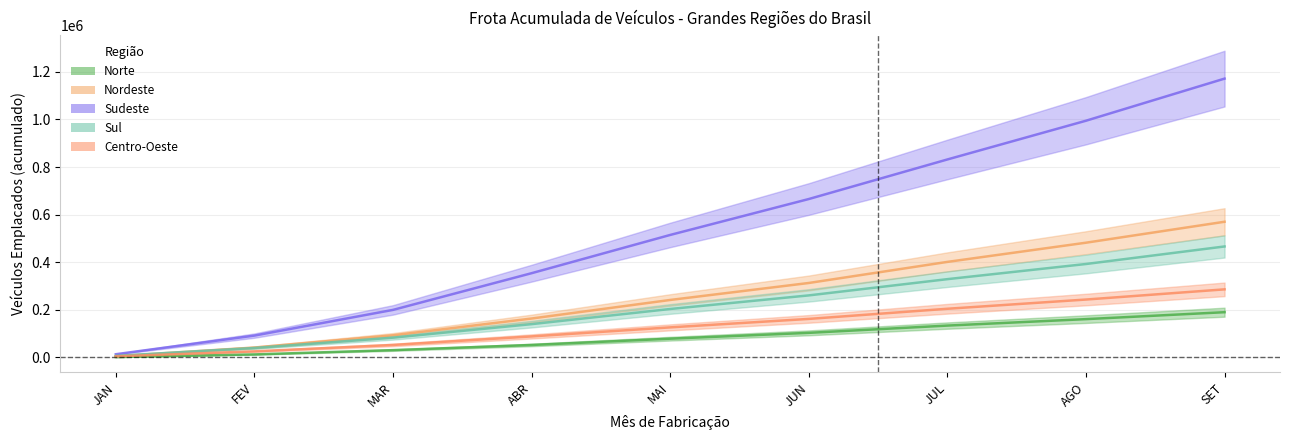

What is the difference between the Centro-Oeste values at JUN and ABR?

73571